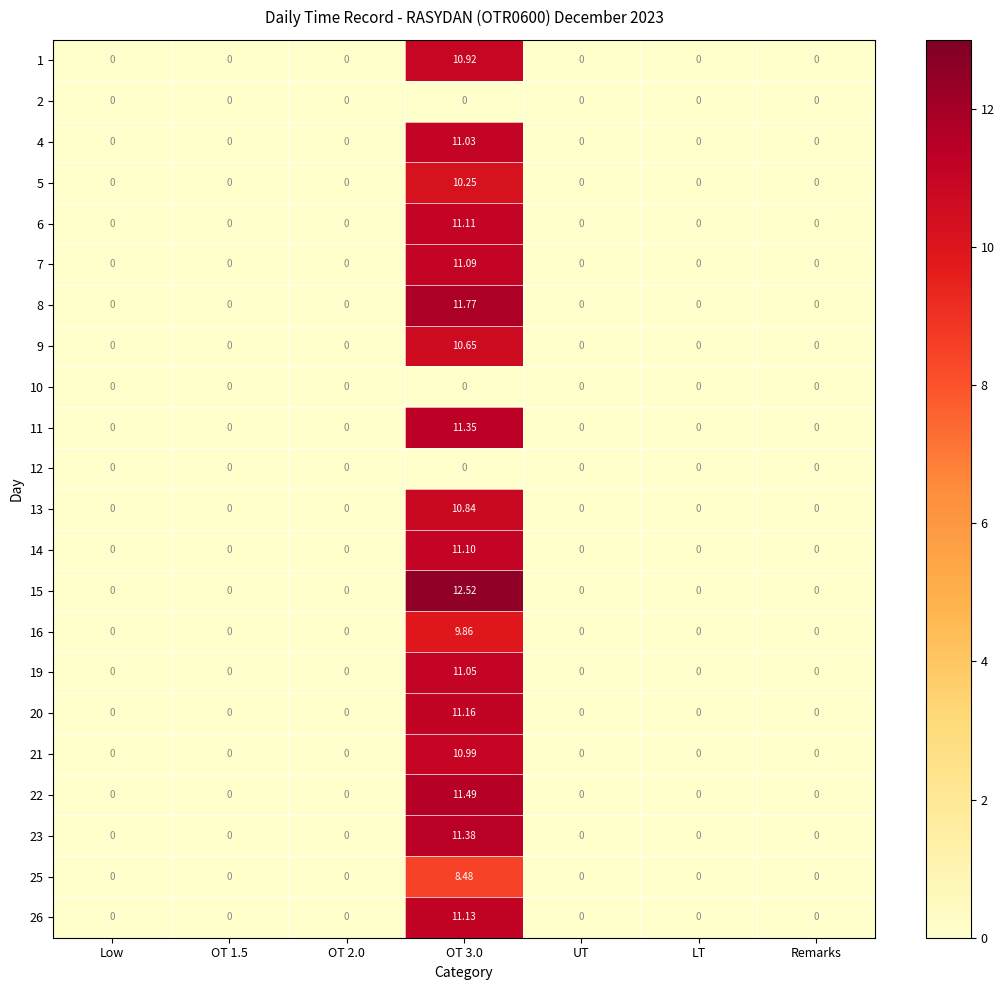

Which series has the largest range (max minus min)?

15